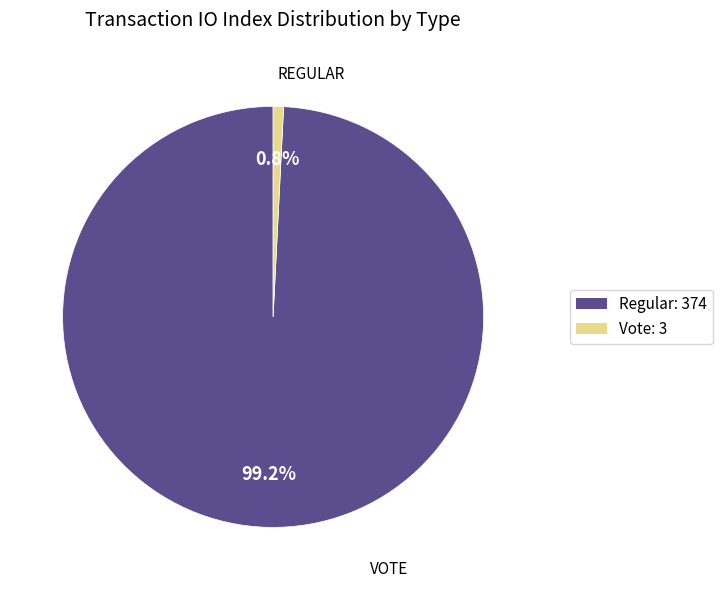

What is the ratio of the value at Regular to the value at Vote?

124.7